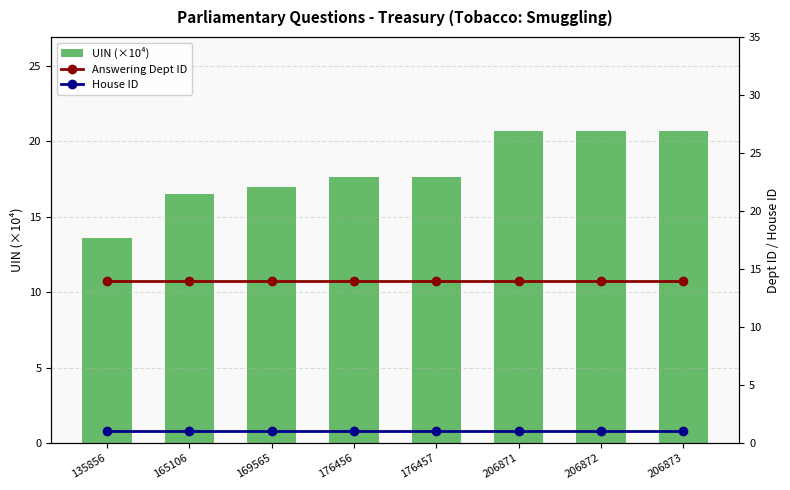

The UIN (×10⁴) series shows 17.6 at 176457. True or false?

True